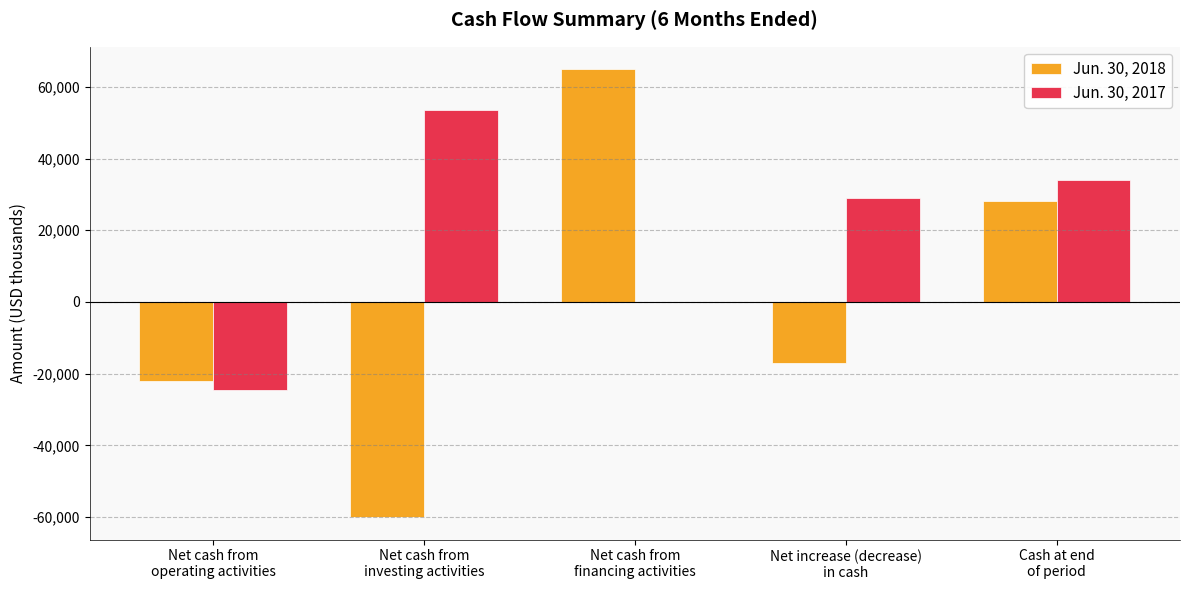

How many distinct data groups are displayed?

2